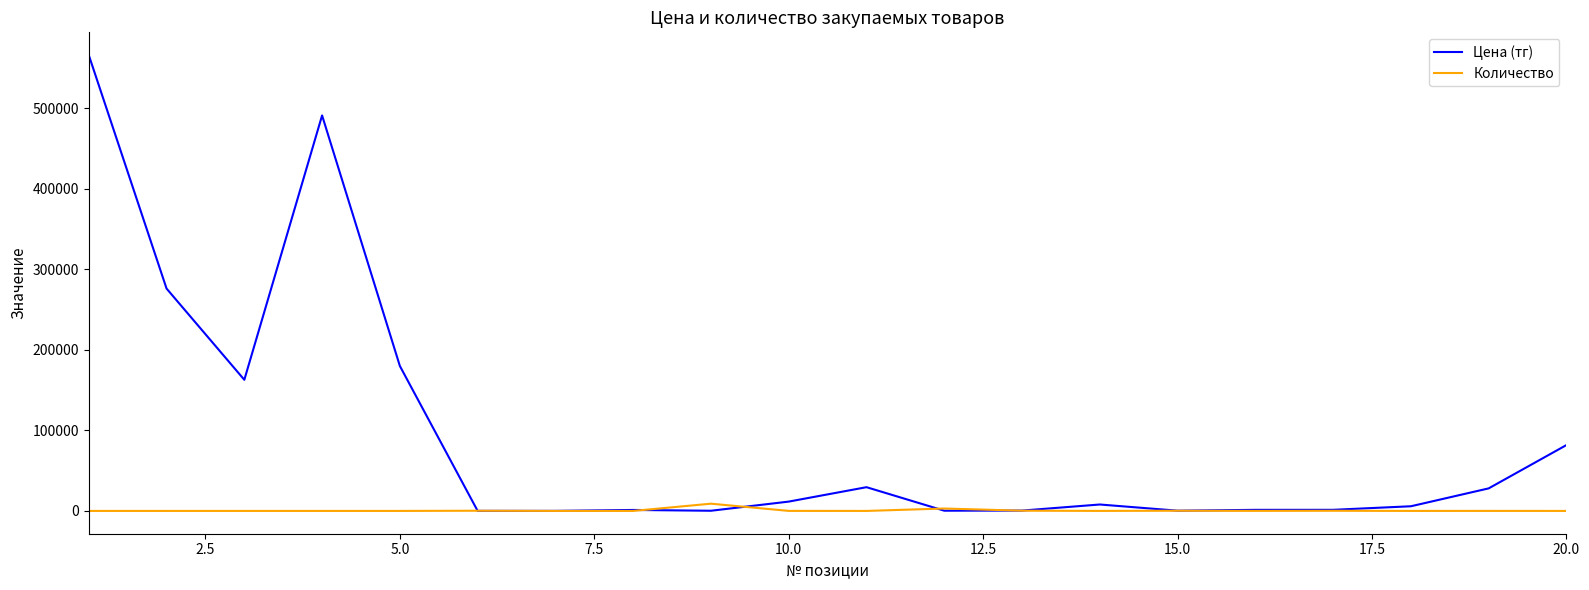

True or false: Количество and Цена (тг) intersect in this chart.

True